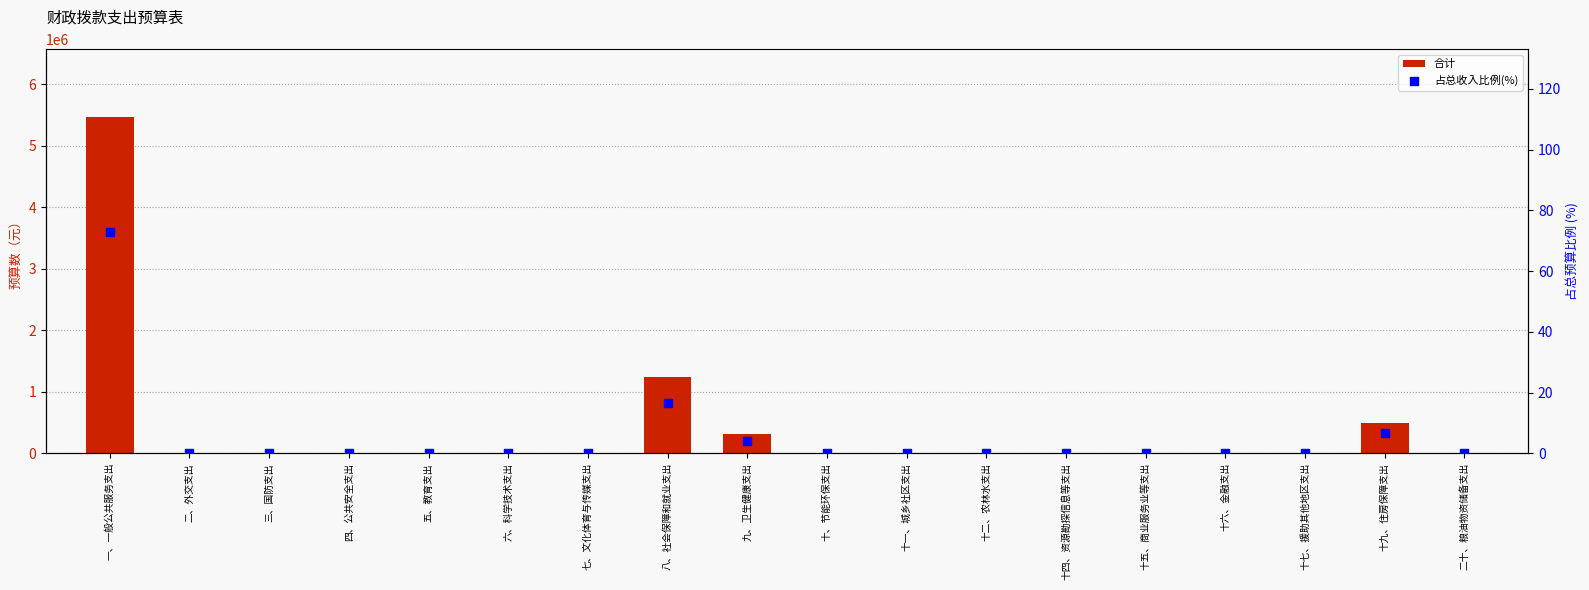

What are all the series names shown in the legend?

合计, 占总收入比例(%)